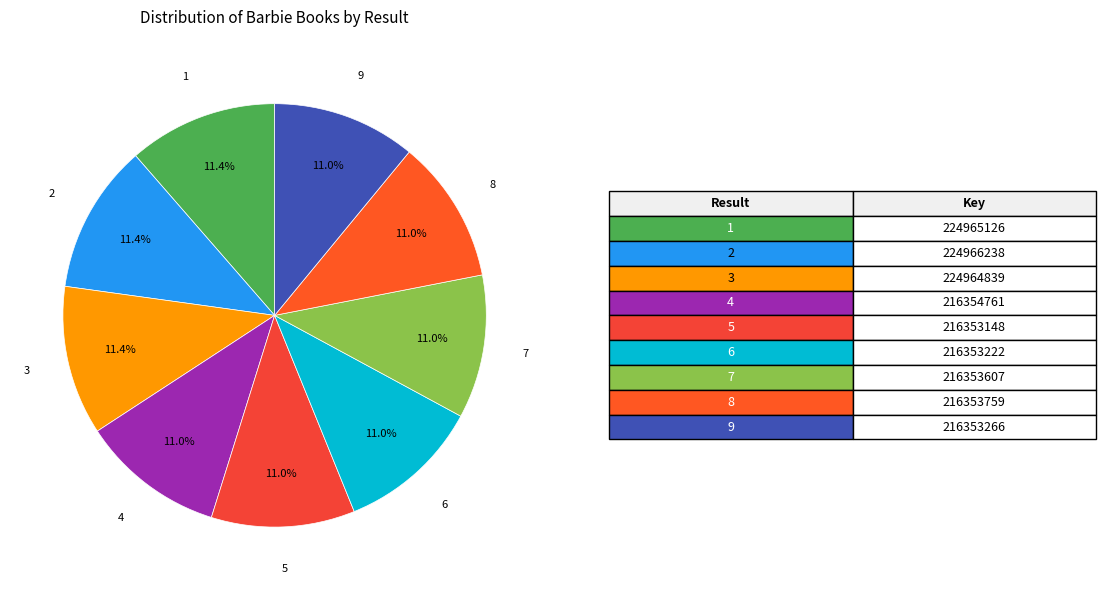

How many segments does this pie chart have?

9